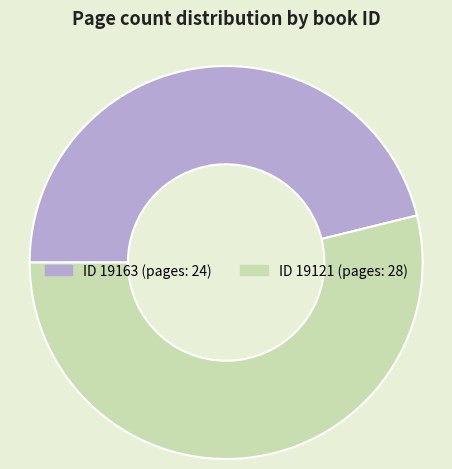

Is there a majority slice in this chart?

Yes